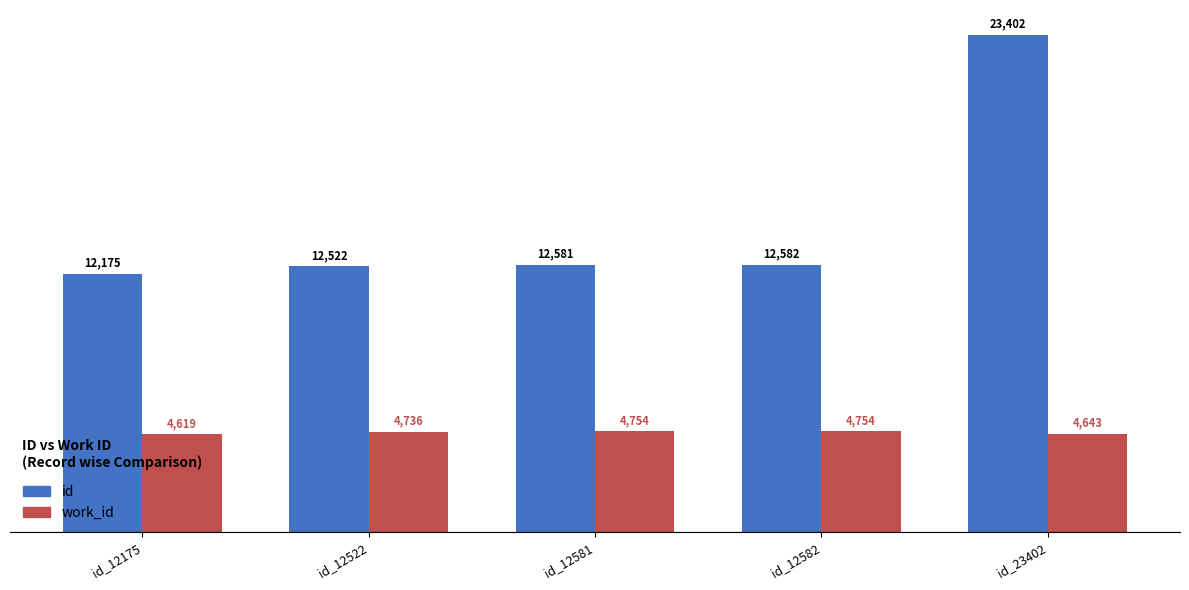

Reading left to right, extract all data points from this chart.

id: id_12175=12175	id_12522=12522	id_12581=12581	id_12582=12582	id_23402=23402
work_id: id_12175=4619	id_12522=4736	id_12581=4754	id_12582=4754	id_23402=4643